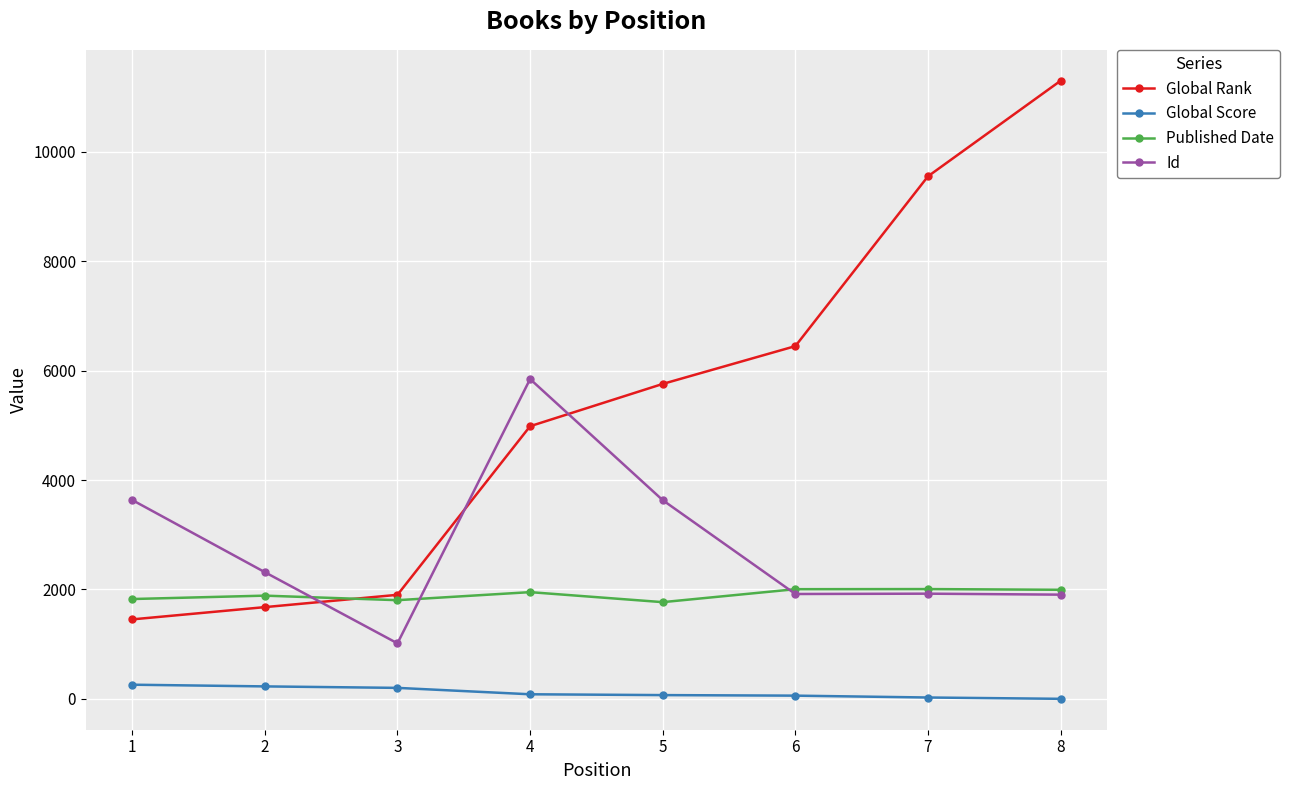

Between 1 and 6, which series saw the biggest shift?

Global Rank